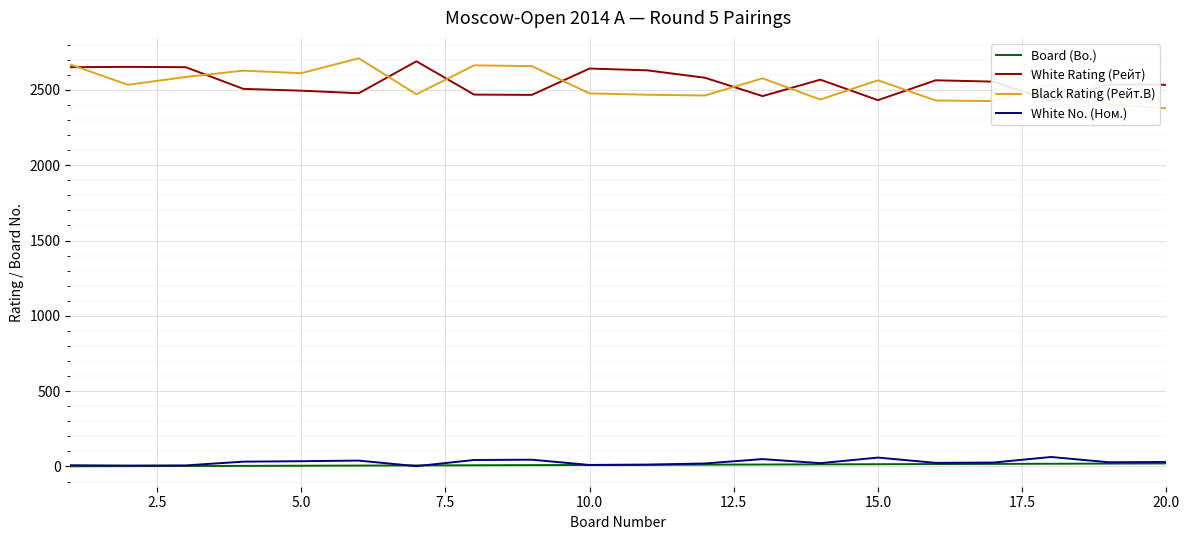

True or false: Black Rating (Рейт.B) and Board (Bo.) intersect in this chart.

False